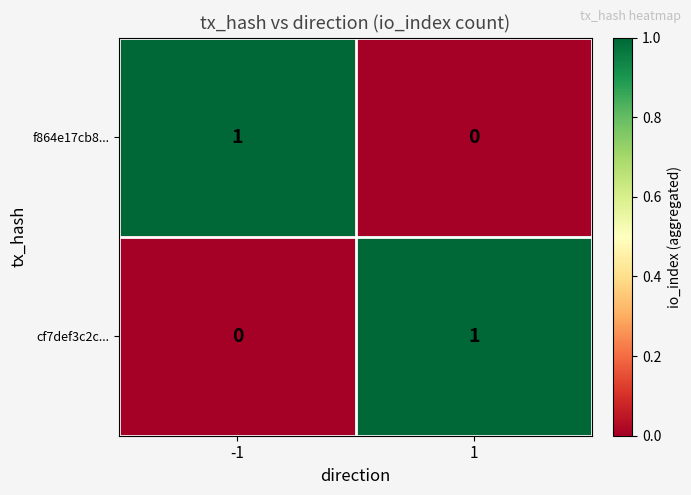

Reading right to left, what are all the values shown in this chart?

f864e17cb8...: 0	1
cf7def3c2c...: 1	0